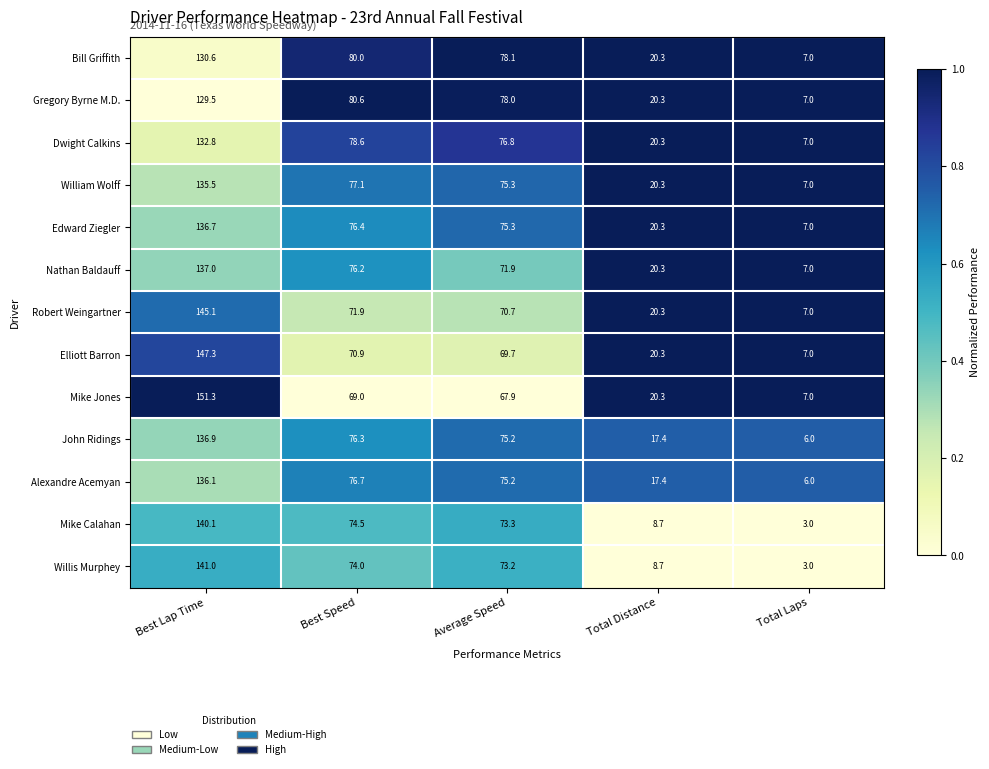

At which category is the sum across all series the highest?

Best Lap Time